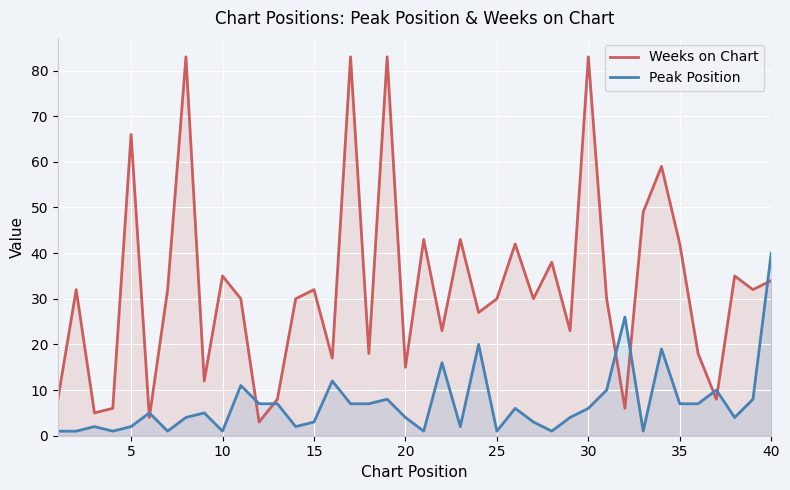

List the series in order of their peak value, highest first.

Weeks on Chart, Peak Position